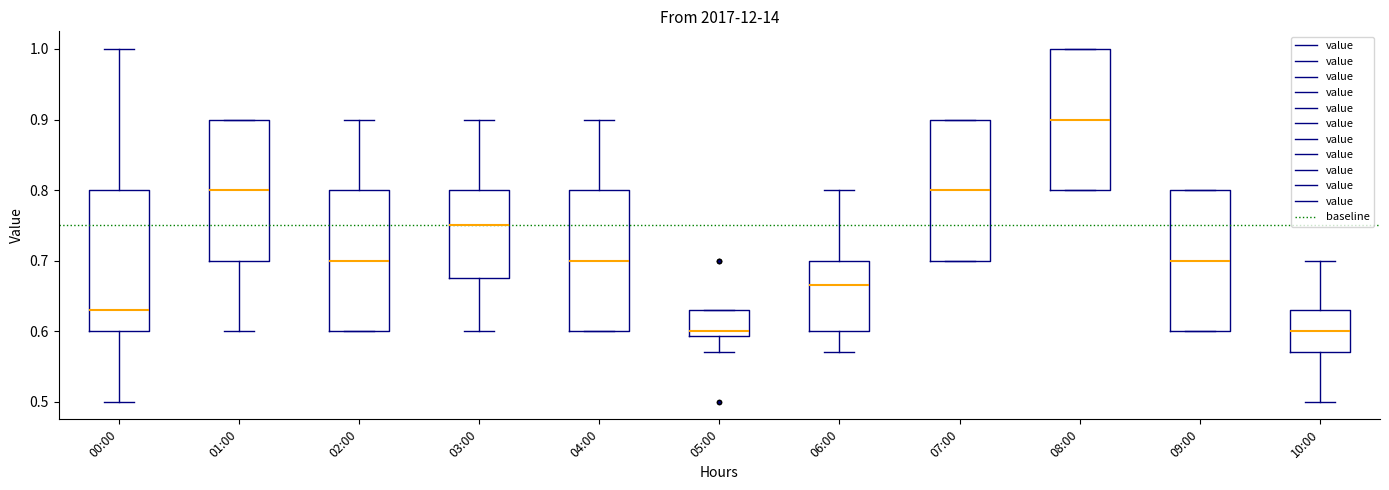

Where does the upper whisker of the box for 06:00 end on the y-axis? The values are not printed on the chart, so give them approximately, as read against the axis.

0.80